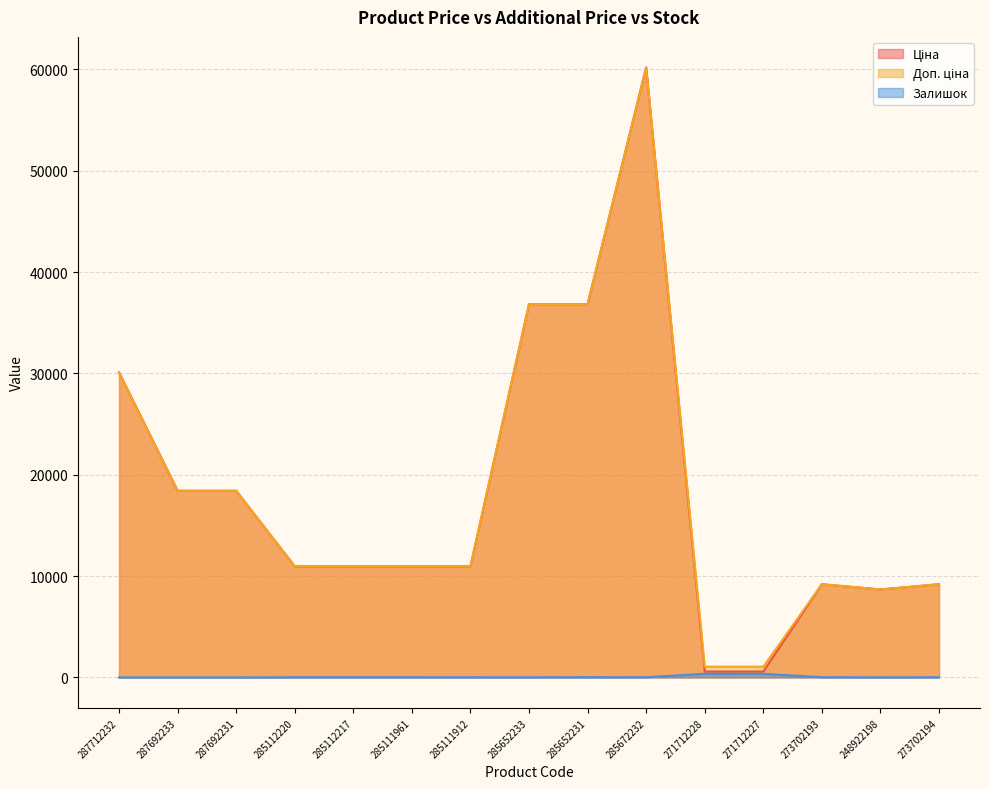

Reading right to left, what are all the values shown in this chart?

Ціна: 273702194=9196.3	248922198=8679.5	273702193=9196.3	271712227=578.1	271712228=578.1	285672232=60205.6	285652231=36841.8	285652233=36841.8	285111912=10964.4	285111961=10964.4	285112217=10964.4	285112220=10964.4	287692231=18420.9	287692233=18420.9	287712232=30102.8
Доп. ціна: 273702194=9196.3	248922198=8679.5	273702193=9196.3	271712227=1060.0	271712228=1060.0	285672232=60205.6	285652231=36841.8	285652233=36841.8	285111912=10964.4	285111961=10964.4	285112217=10964.4	285112220=10964.4	287692231=18420.9	287692233=18420.9	287712232=30102.8
Залишок: 273702194=18.0	248922198=11.0	273702193=20.0	271712227=353.0	271712228=357.0	285672232=16.0	285652231=23.0	285652233=14.0	285111912=15.0	285111961=17.0	285112217=17.0	285112220=17.0	287692231=0.0	287692233=0.0	287712232=0.0